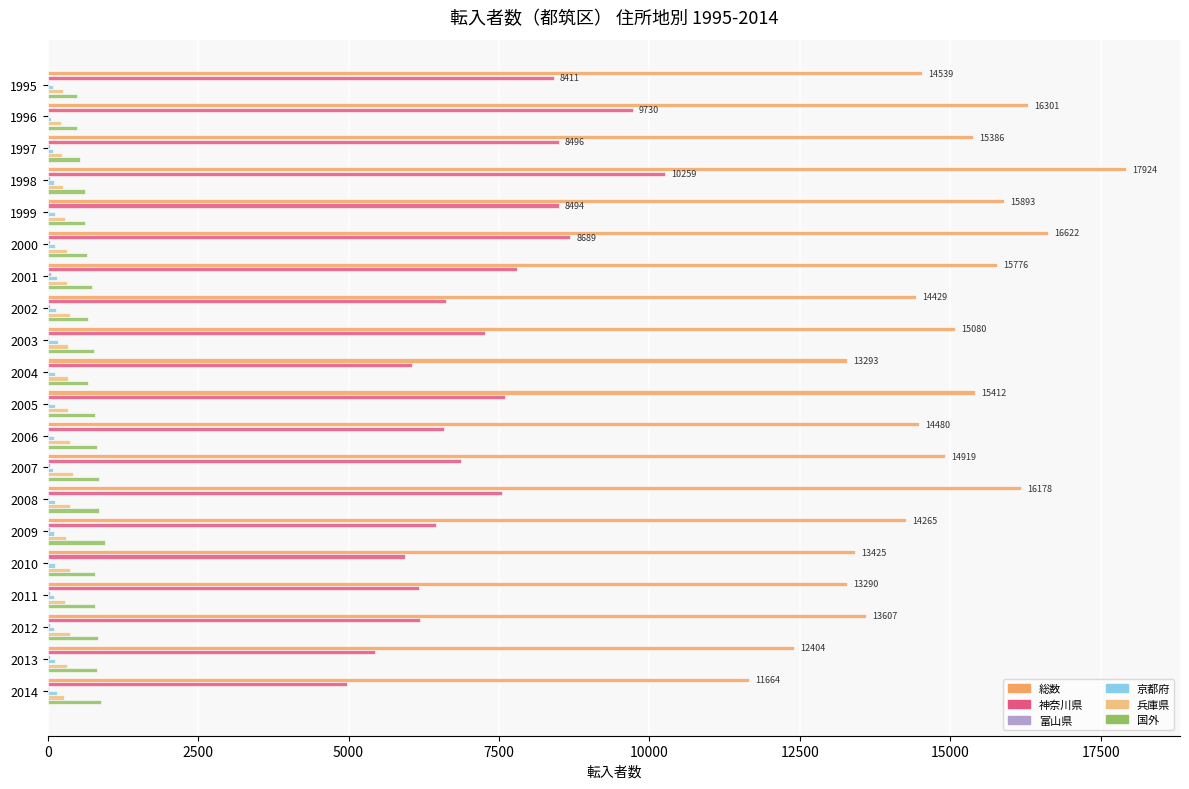

Which series changed the most between 1999 and 2002?

神奈川県